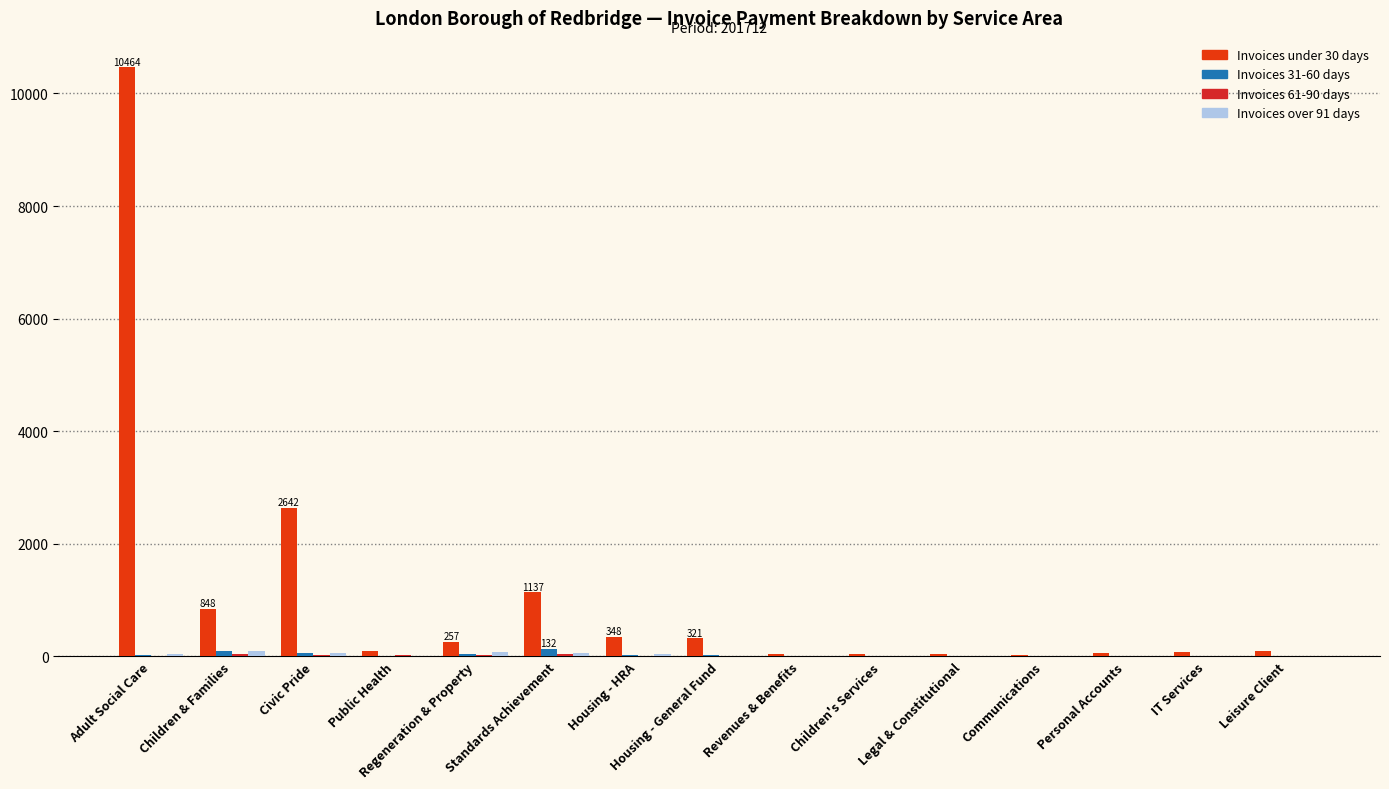

At which label is Invoices 61-90 days closest to 24?

Public Health